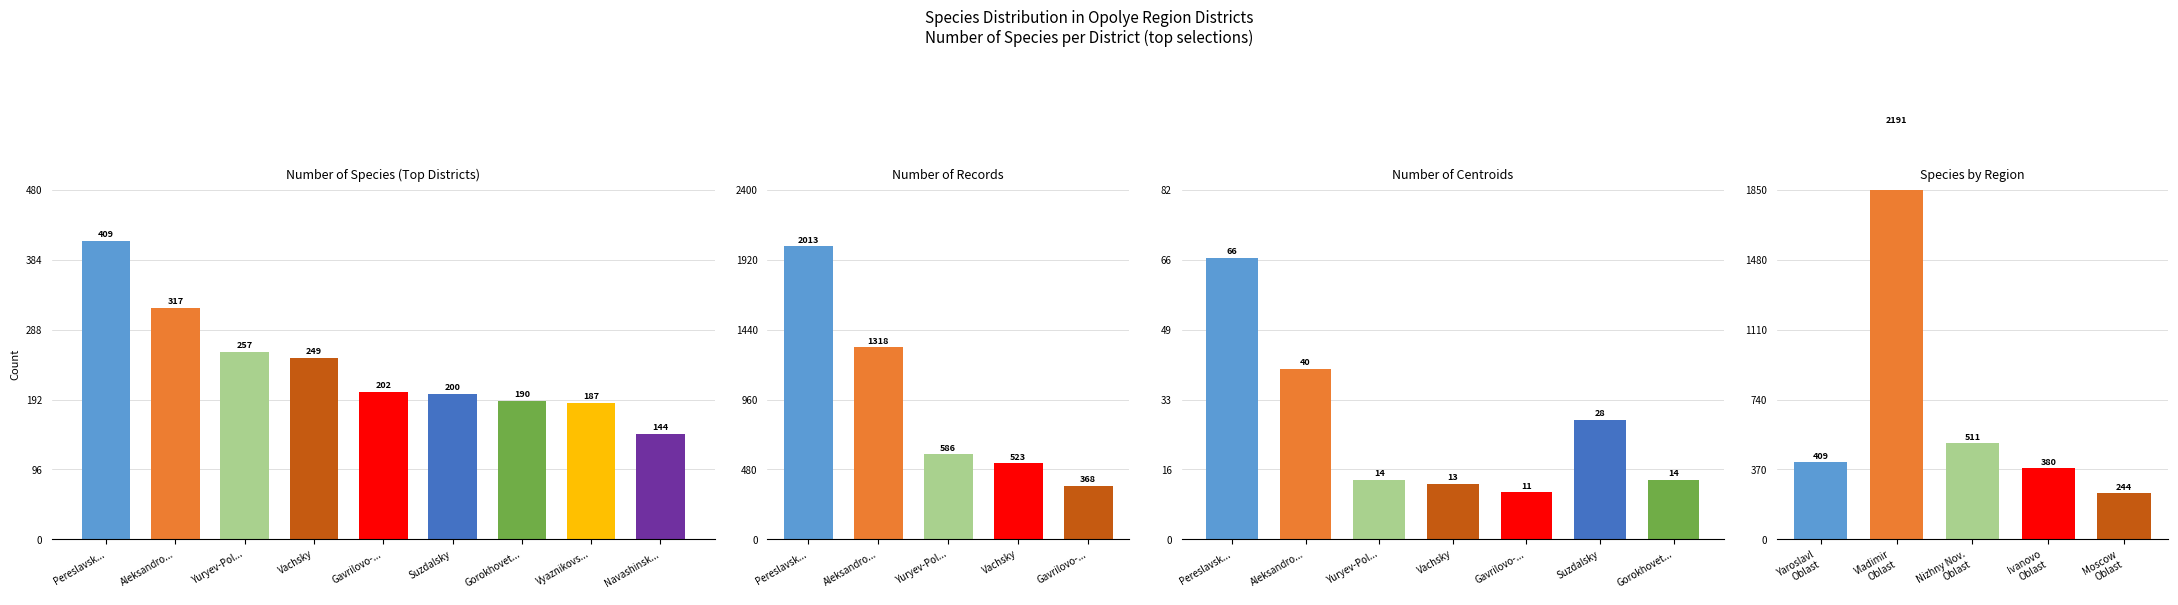

What are all the series names shown in the legend?

Number of species, Number of records, Number of centroids